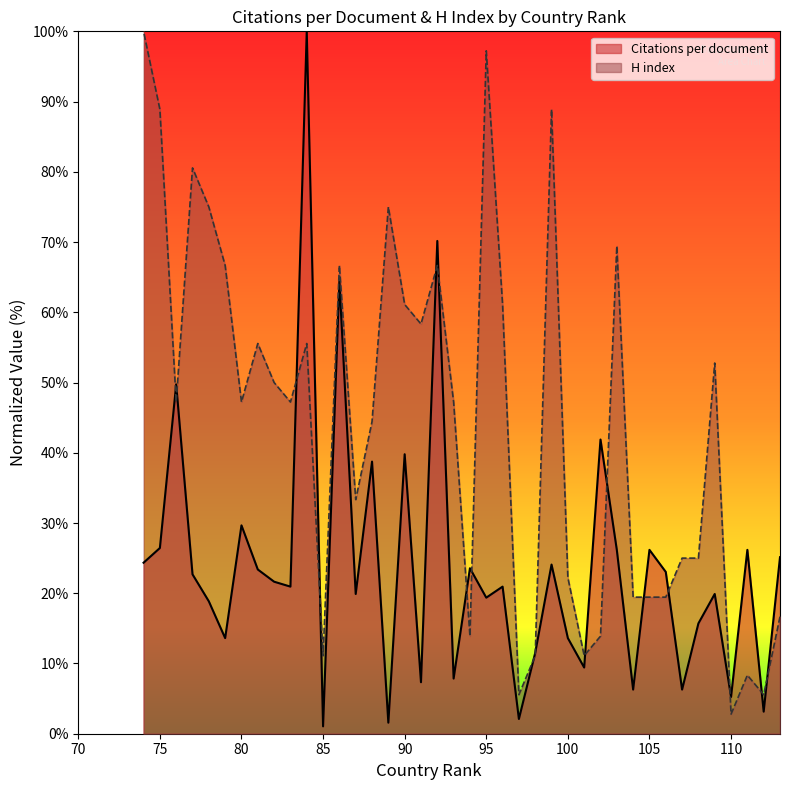

List the series in order of their peak value, highest first.

Citations per document, H index